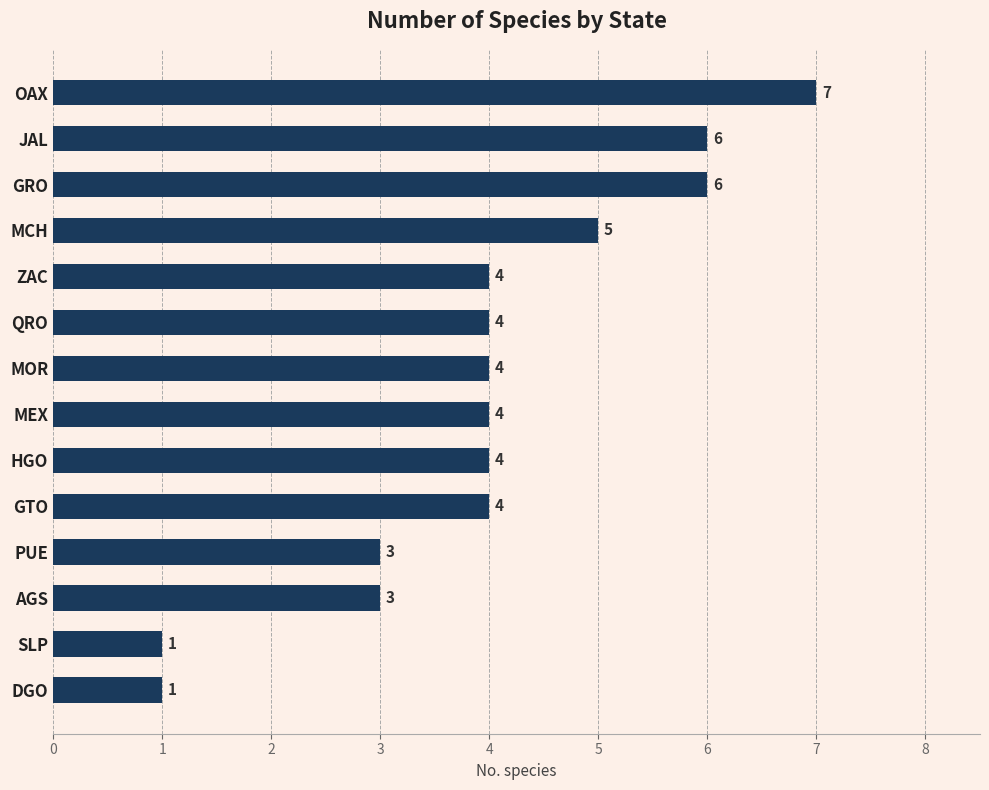

The value at AGS is 1. True or false?

False